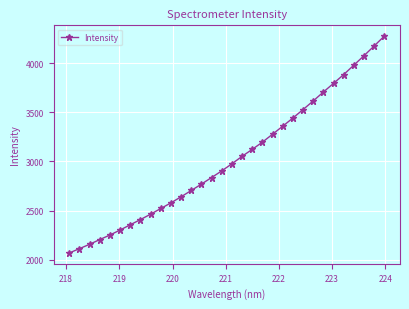

True or false: there are more than 2 points higher than both neighbors.

False